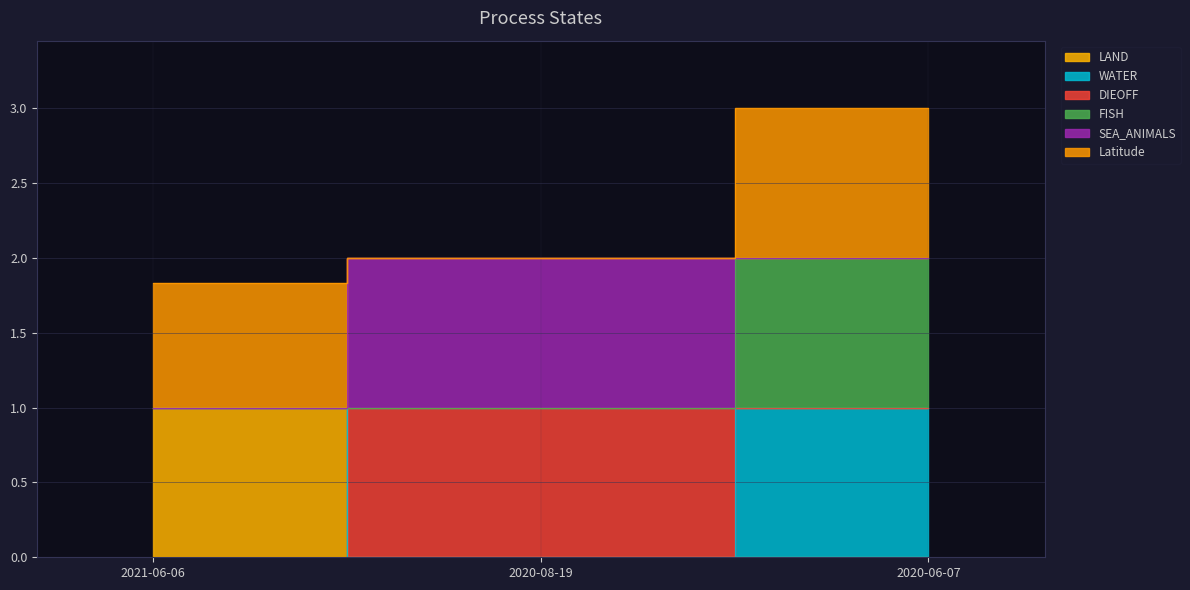

Which label corresponds to the largest value in the chart?

2020-06-07